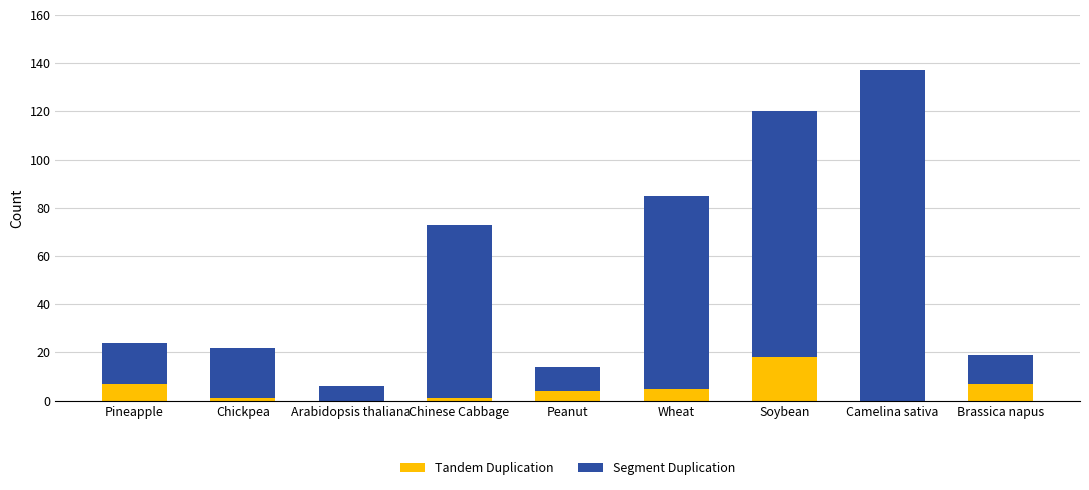

True or false: Tandem Duplication has a value of -9 at Camelina sativa.

False